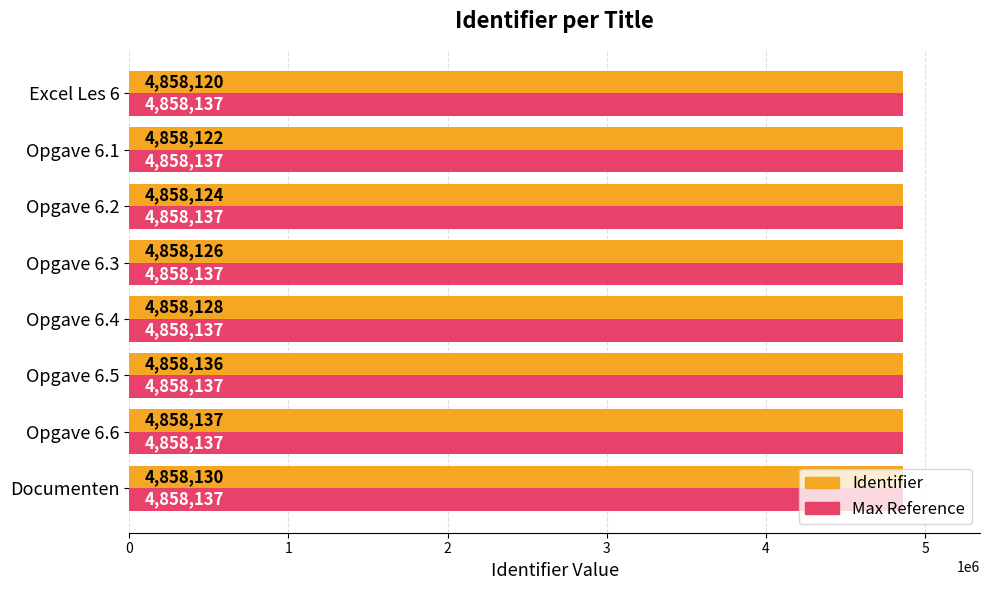

What is the total value across all series at Opgave 6.6?

9716274